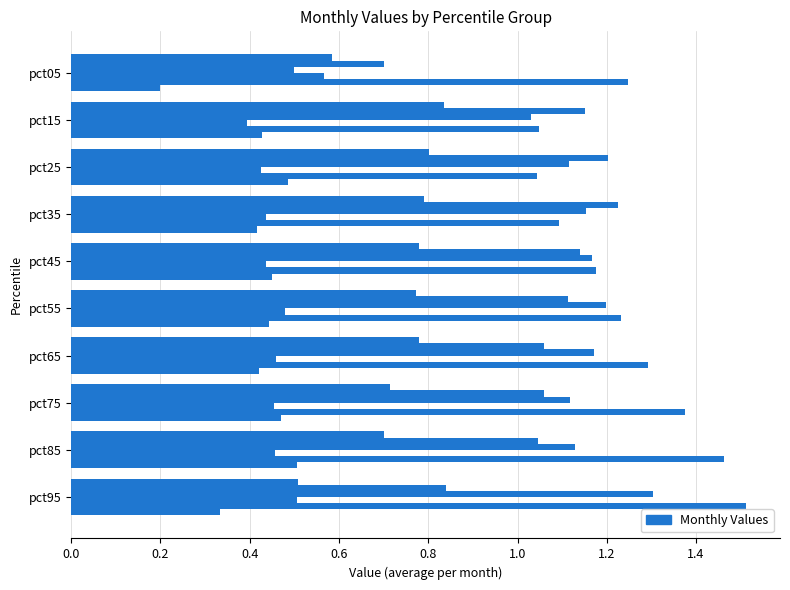

How many data points does each series have?

10